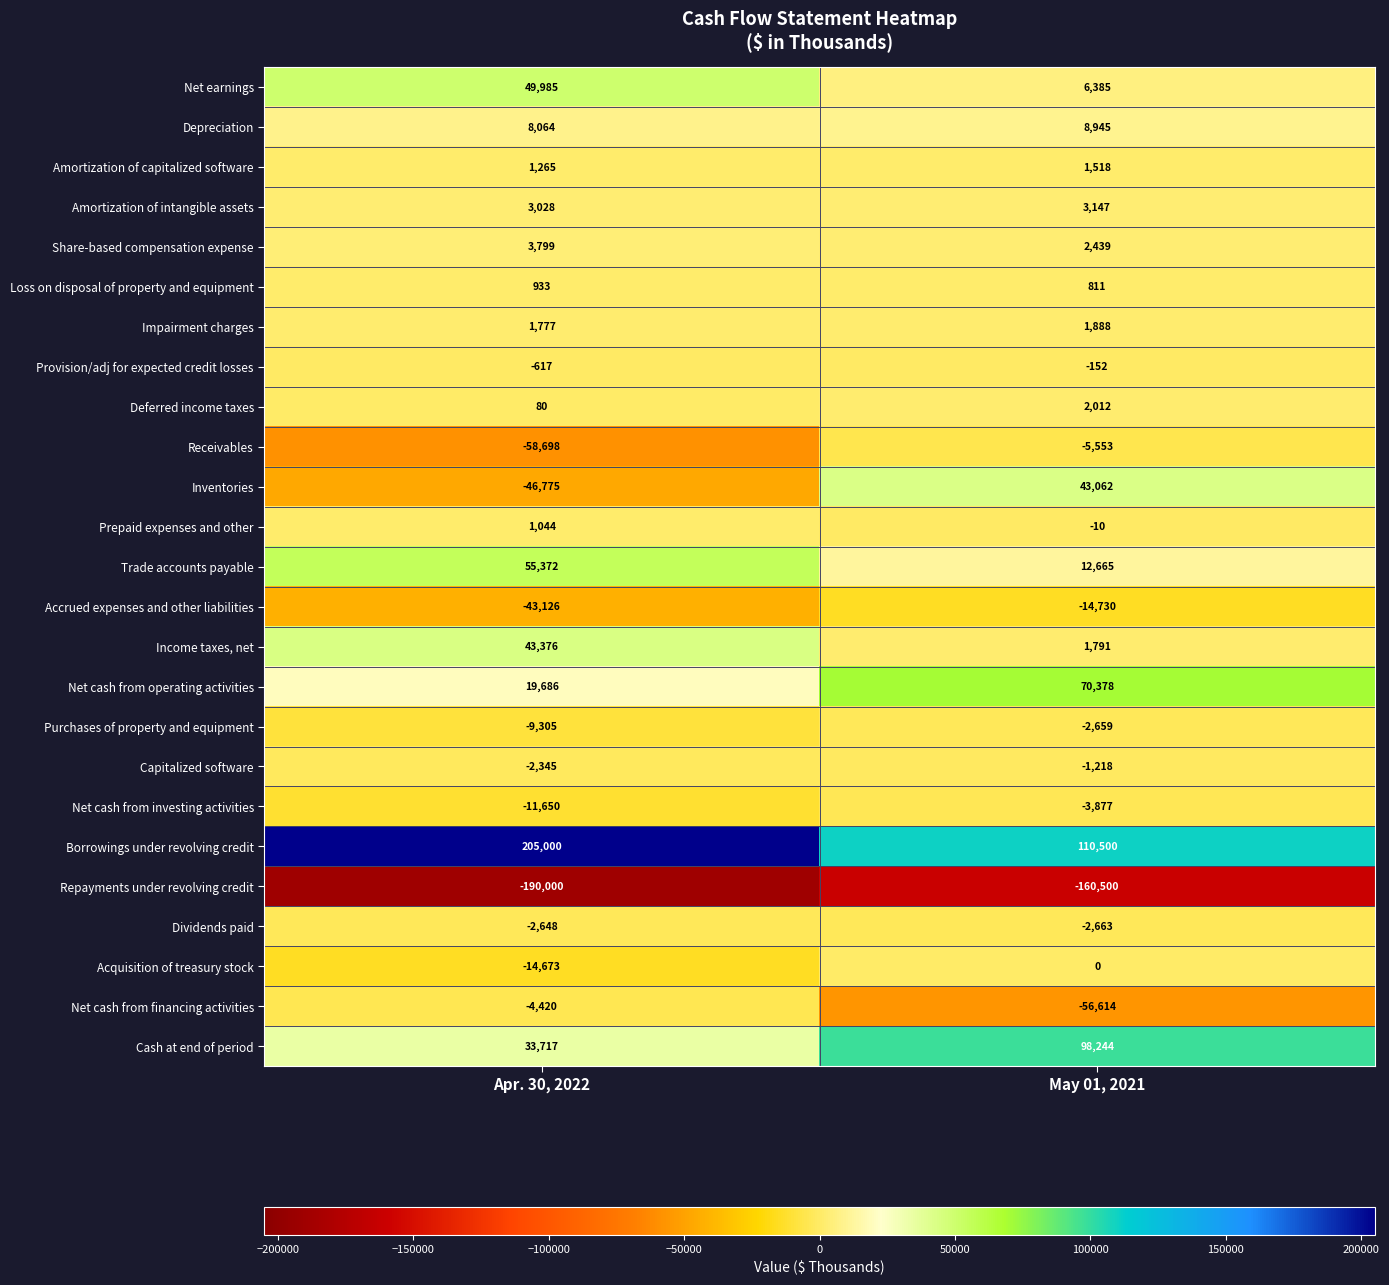

Which series has the largest total across all categories?

Borrowings under revolving credit